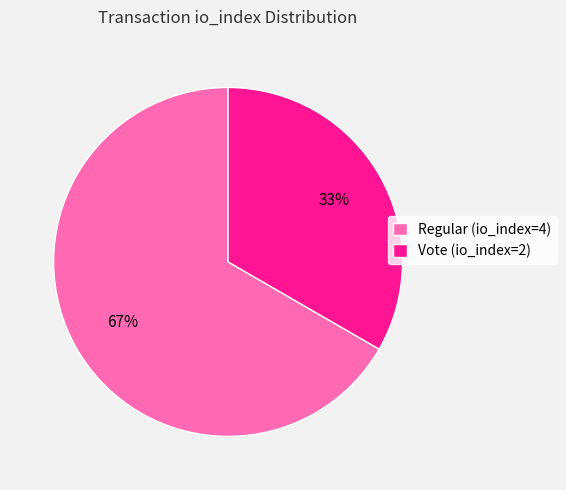

What is the largest slice in the pie chart?

Regular (io_index=4)